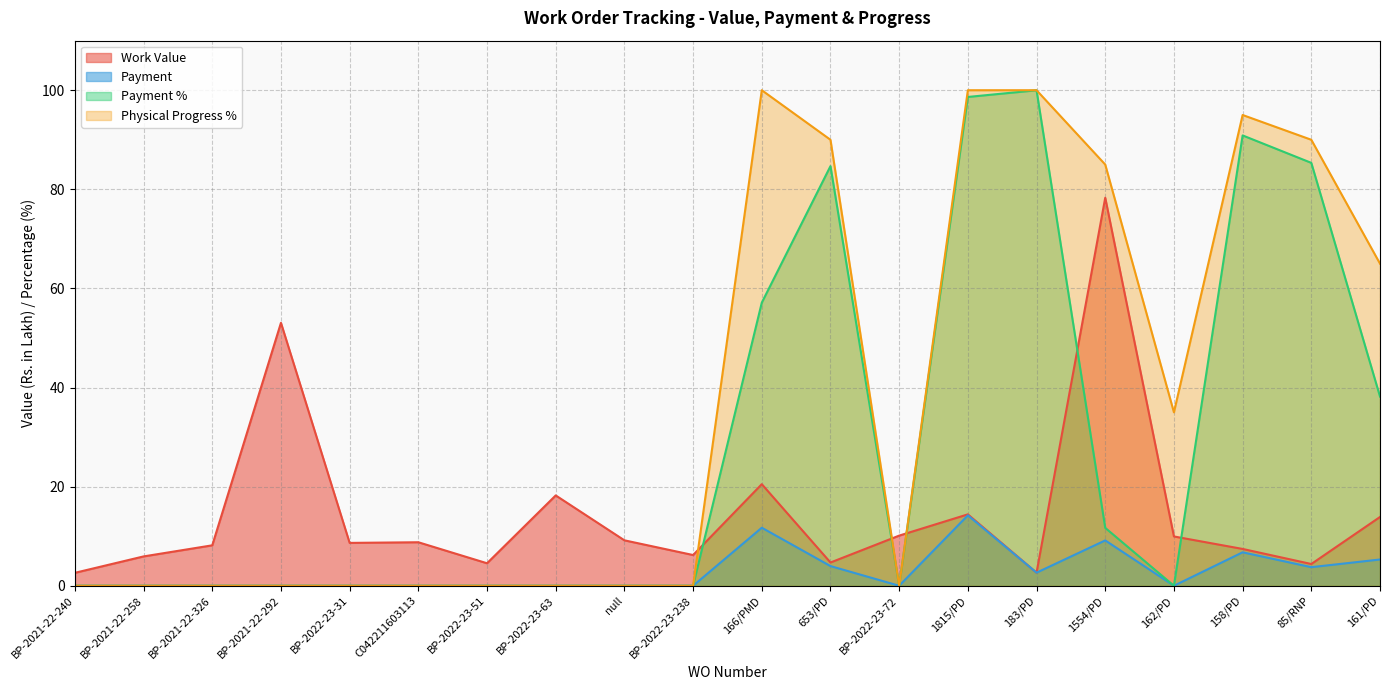

The Payment series shows 6.3 at 85/RNP. True or false?

False